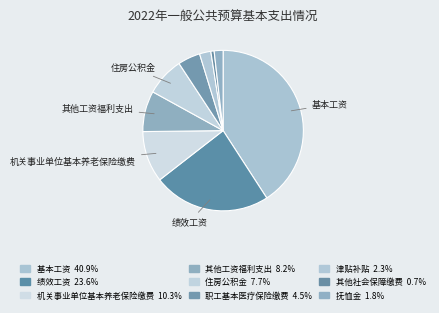

Count the number of slices in the pie.

9